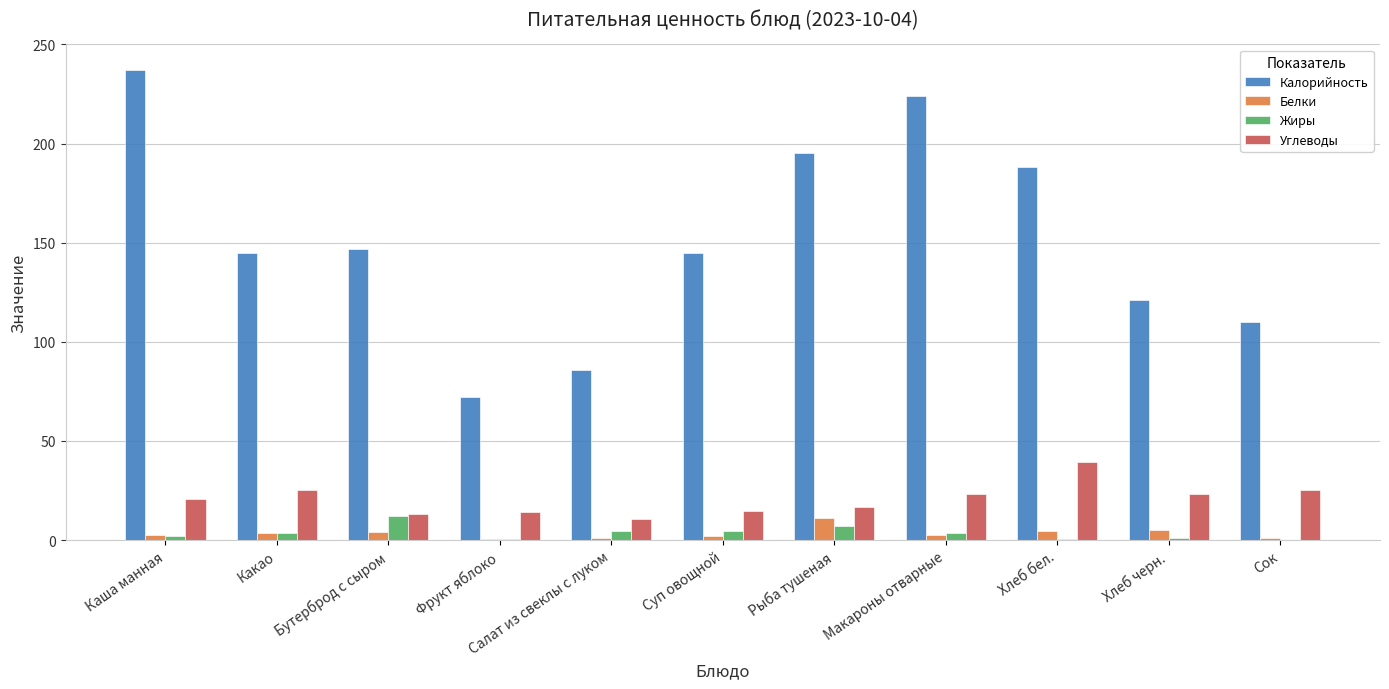

What is the highest value of the Калорийность series?

237.0